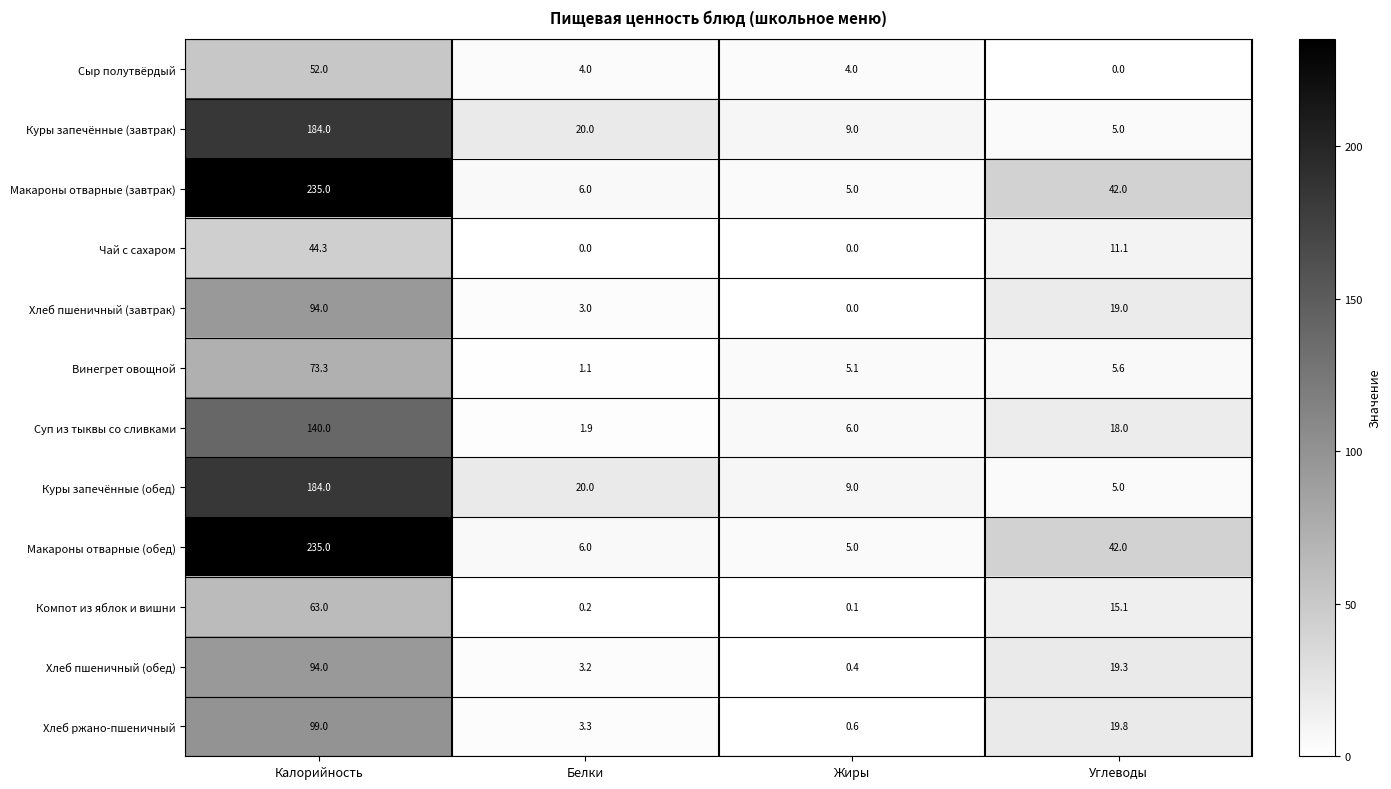

What is the sum of the Хлеб пшеничный (завтрак) values at Калорийность and Углеводы?

113.0